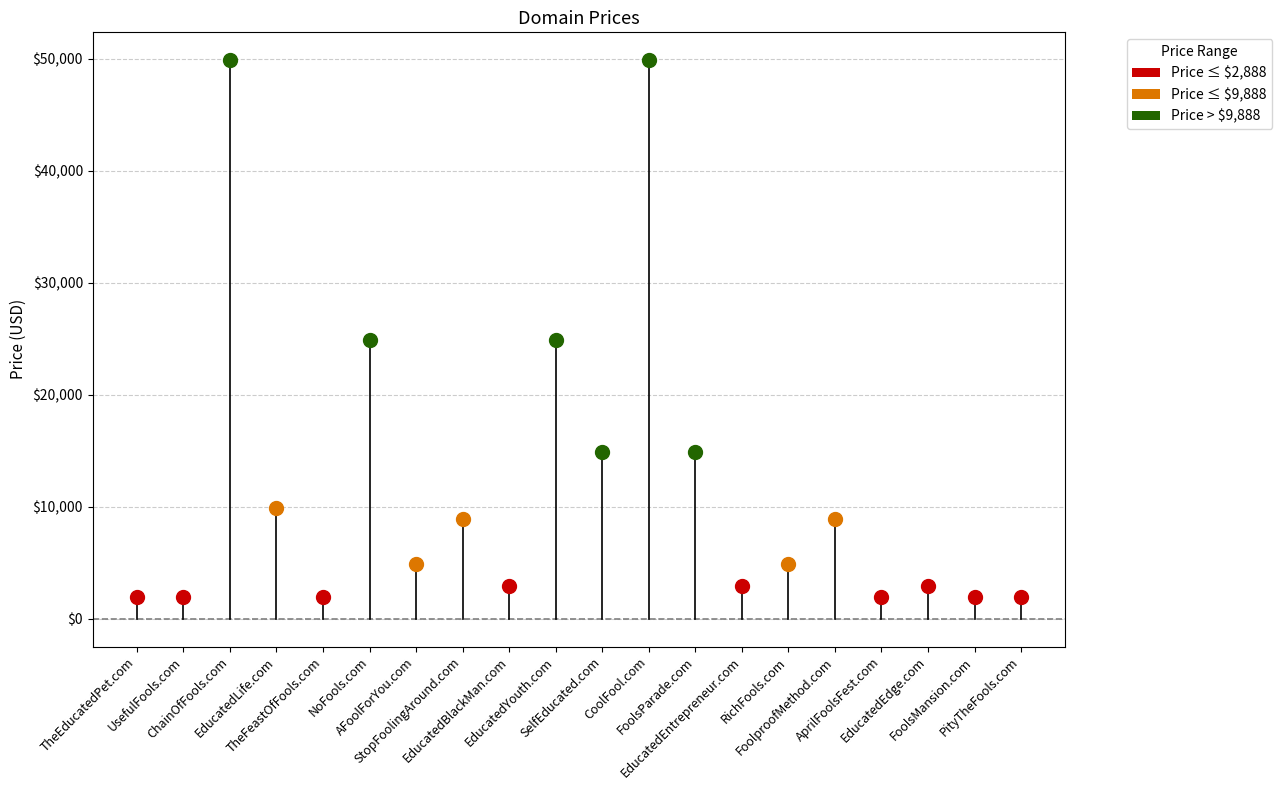

Which has a higher value, PityTheFools.com or FoolsMansion.com?

PityTheFools.com